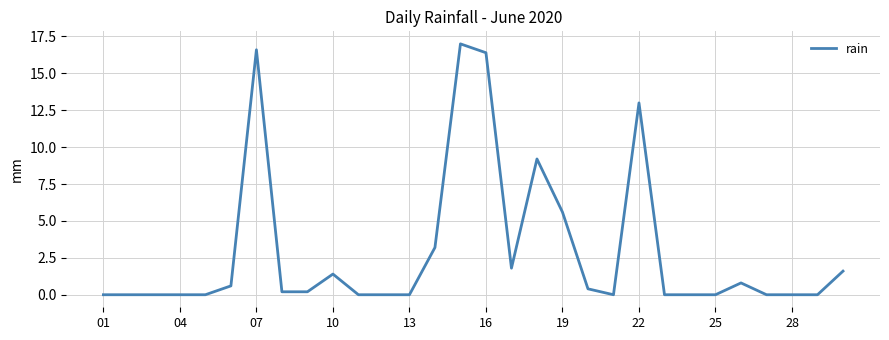

What is the maximum value shown in the chart?

17.0